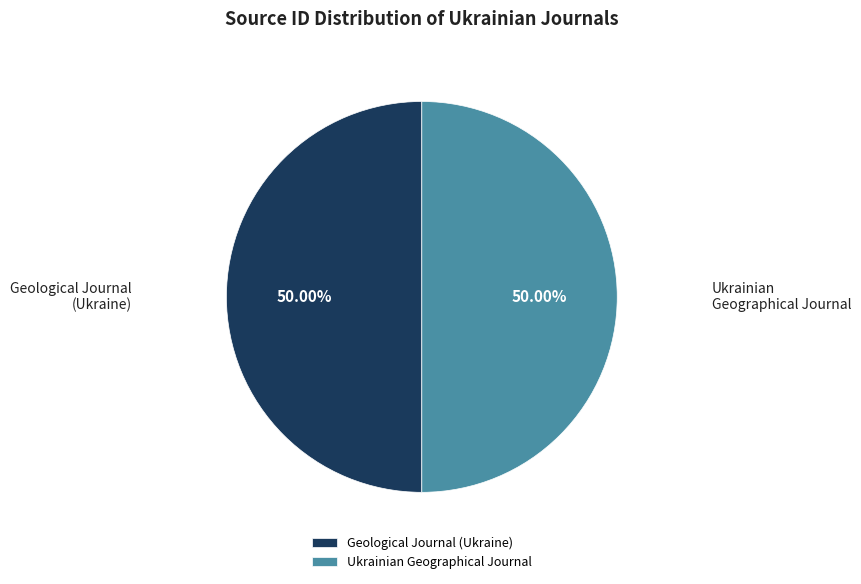

Approximately how many times larger is the value at Geological Journal (Ukraine) compared to Ukrainian Geographical Journal?

1.0